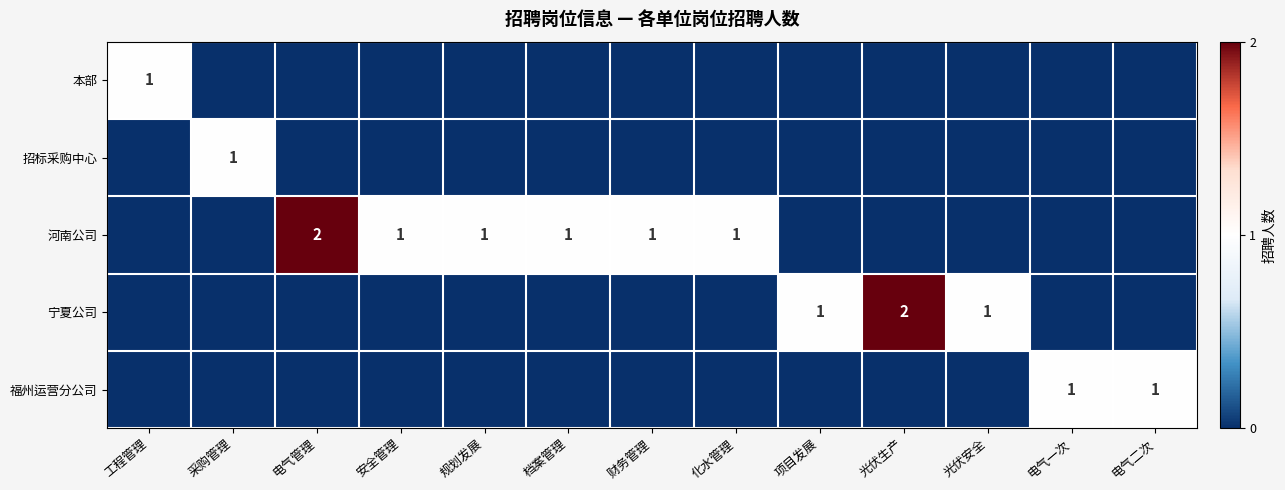

Is it true that 宁夏公司 equals 1 at 光伏生产?

False